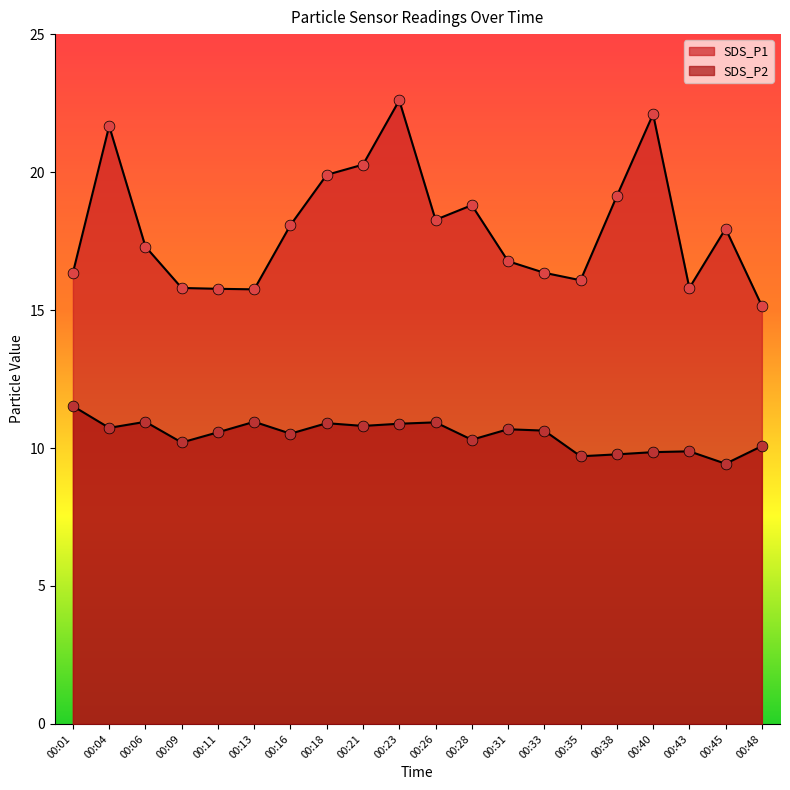

Which series has the largest Y range (max minus min)?

SDS_P1